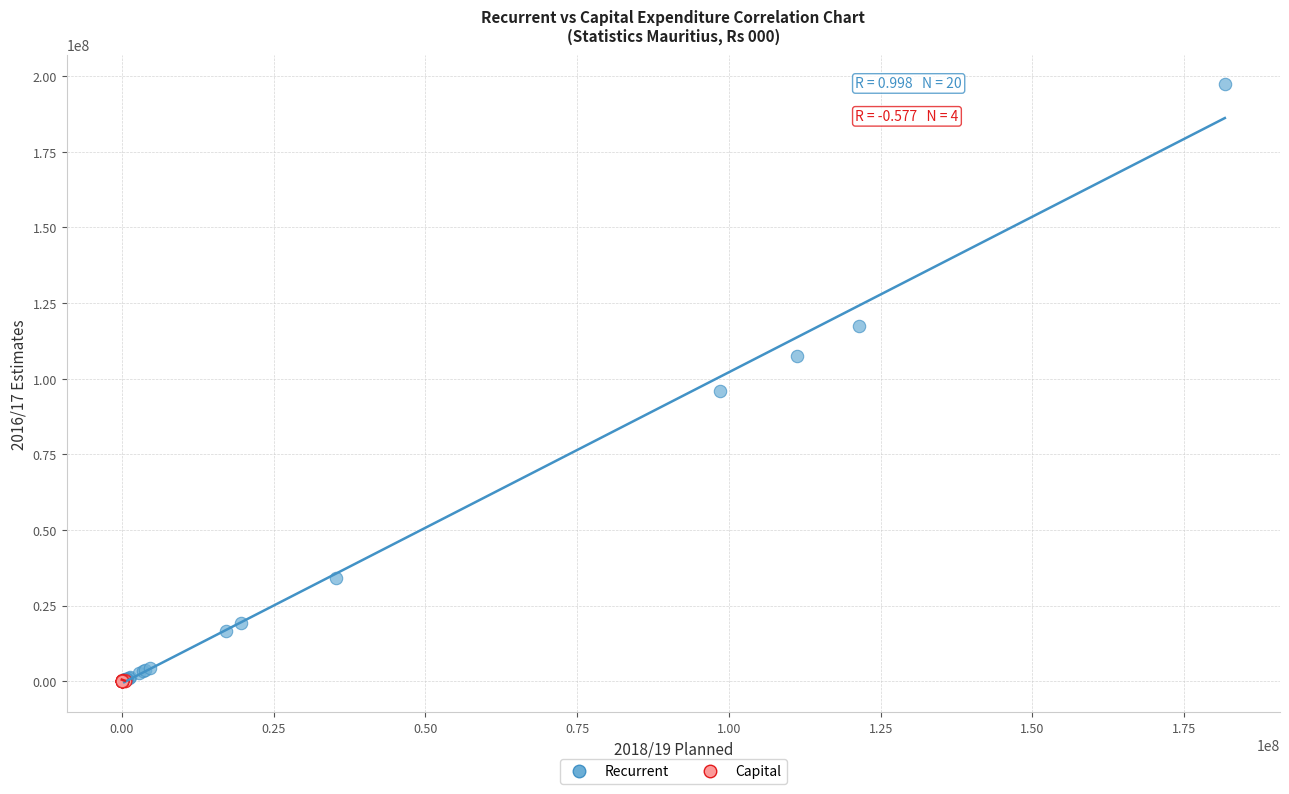

Which series has the largest Y range (max minus min)?

Recurrent